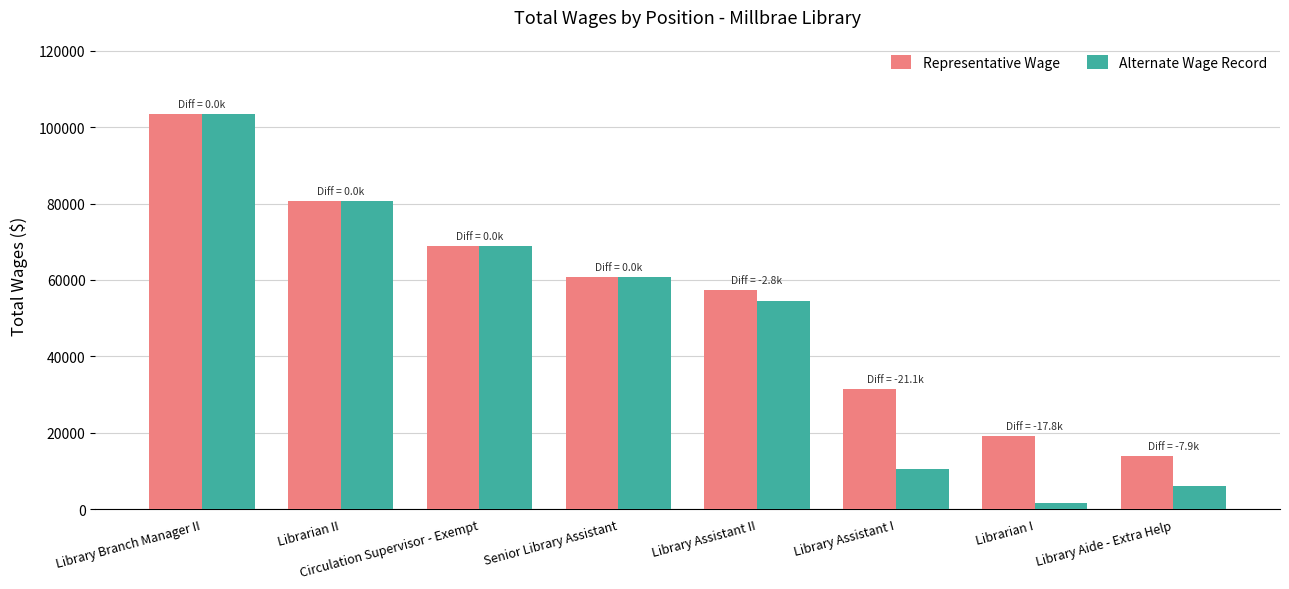

How many Representative Wage values are between 31492 and 80741?

5